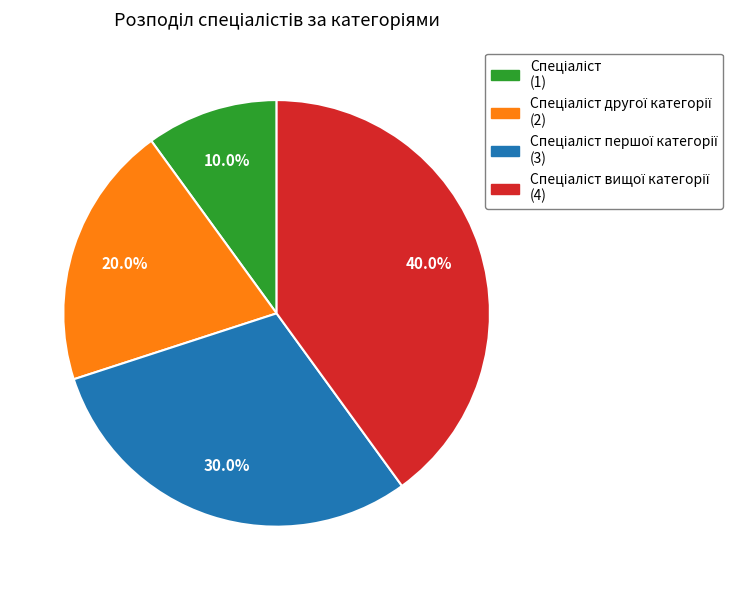

Is there a majority slice in this chart?

No